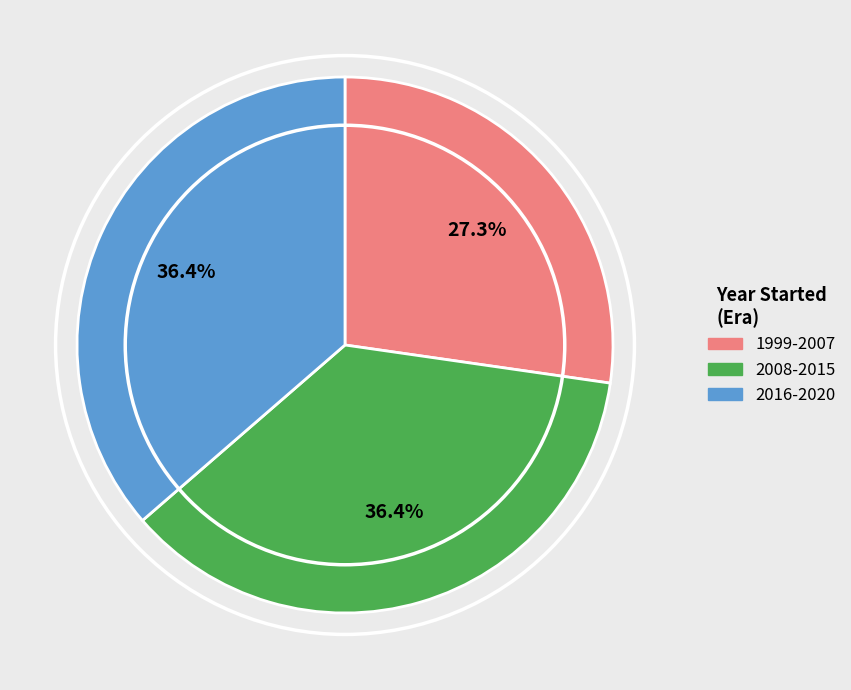

Is there any slice that represents more than half of the pie?

No